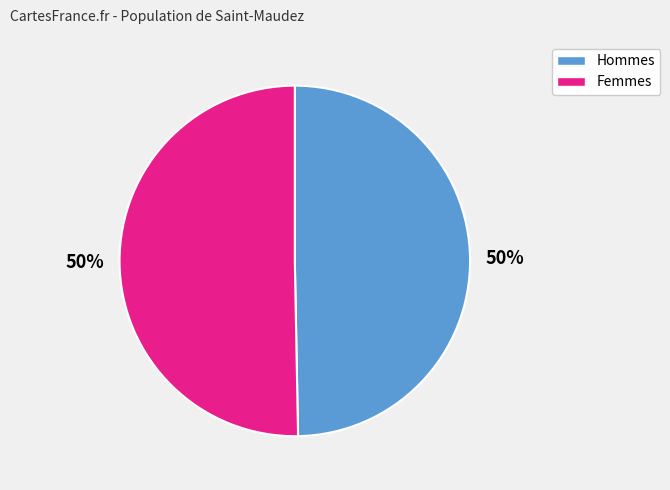

Count the number of slices in the pie.

2